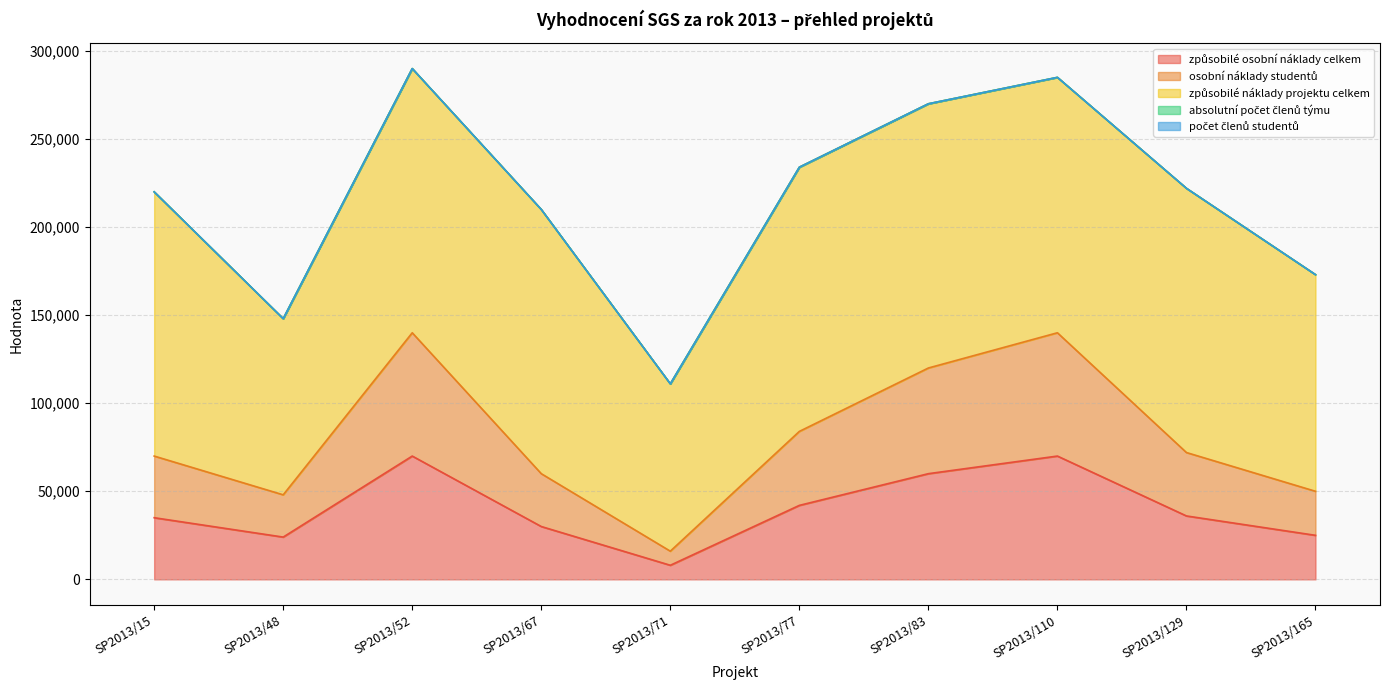

Rank the categories by počet členů studentů value from lowest to highest.

SP2013/165, SP2013/48, SP2013/71, SP2013/77, SP2013/110, SP2013/129, SP2013/15, SP2013/52, SP2013/67, SP2013/83